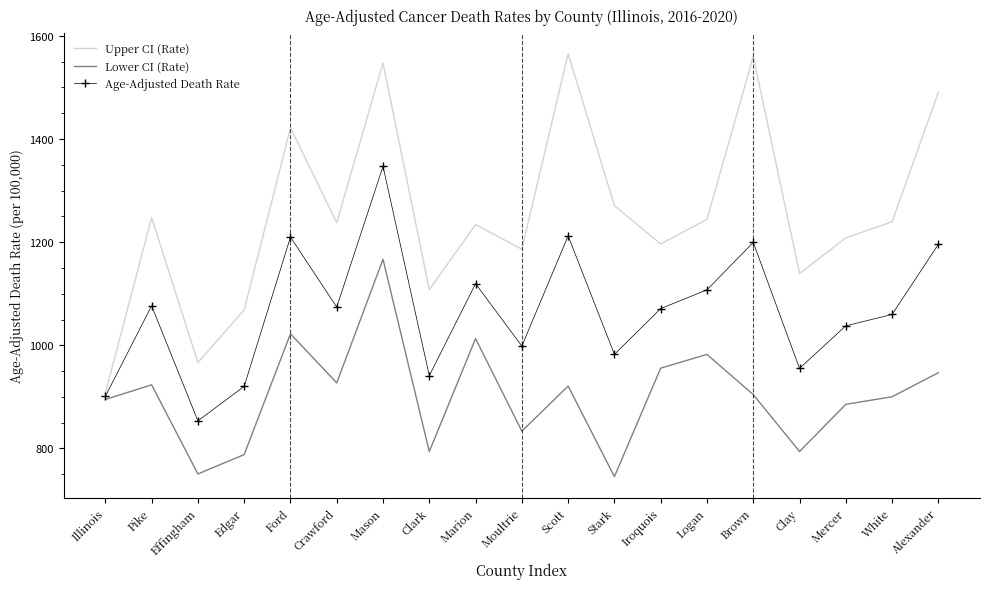

What value does the Age-Adjusted Death Rate series have at Ford?

1209.9